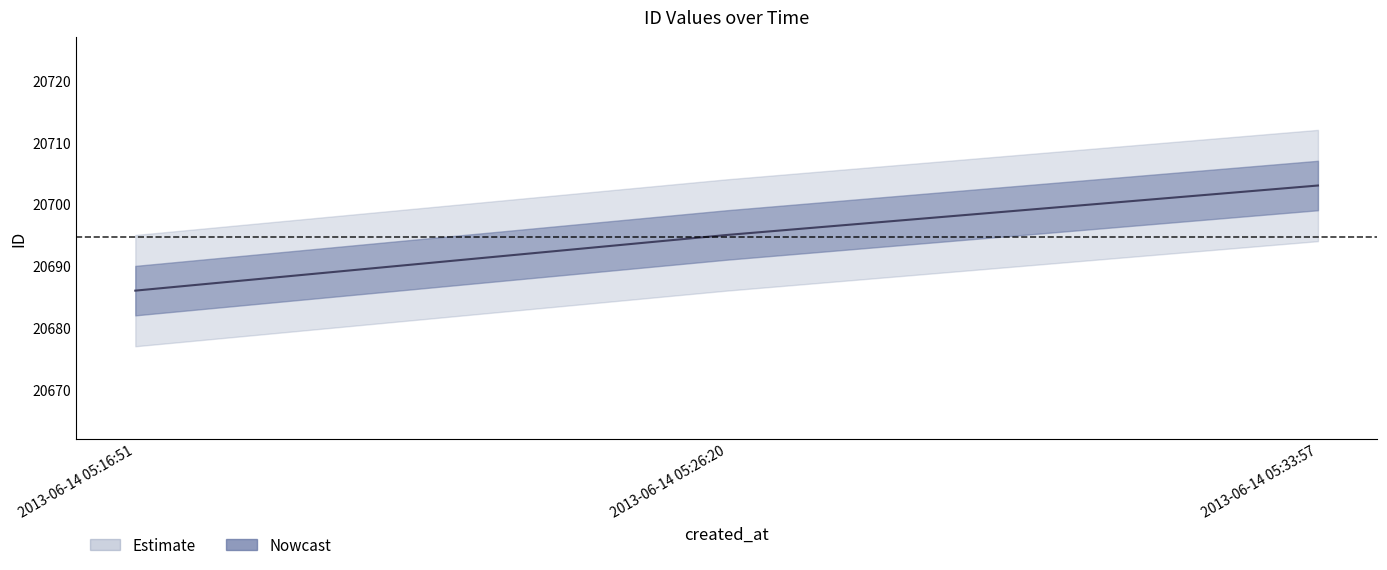

What is the change in value from 2013-06-14 05:16:51 to 2013-06-14 05:26:20?

+9